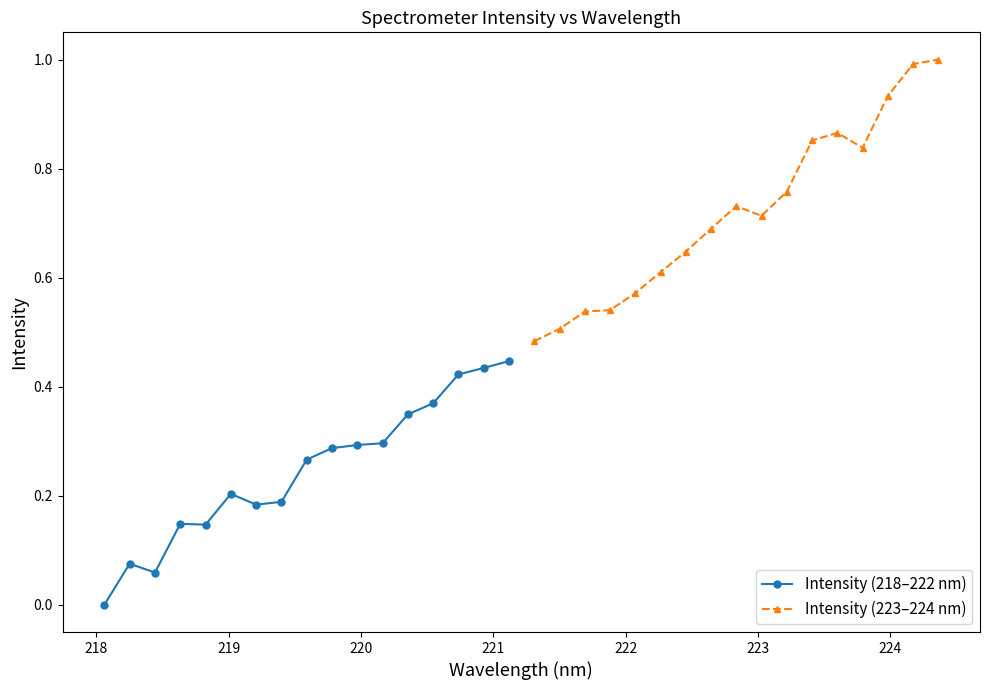

Does the chart display data point markers on the line(s)?

Yes